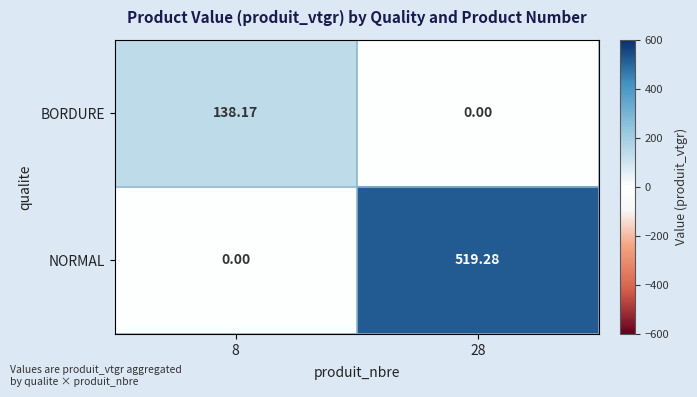

Which series changed the most between 8 and 28?

NORMAL